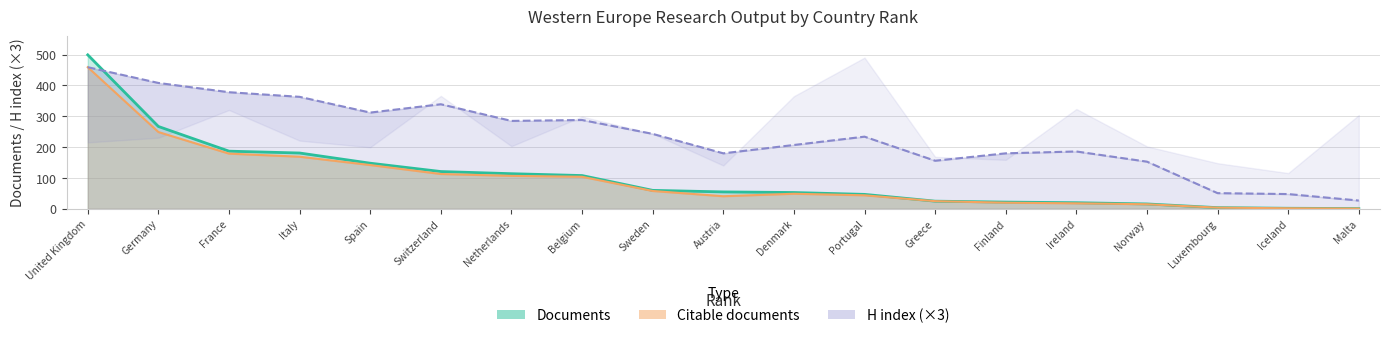

What is the difference between the maximum and minimum values in the Documents series?

498